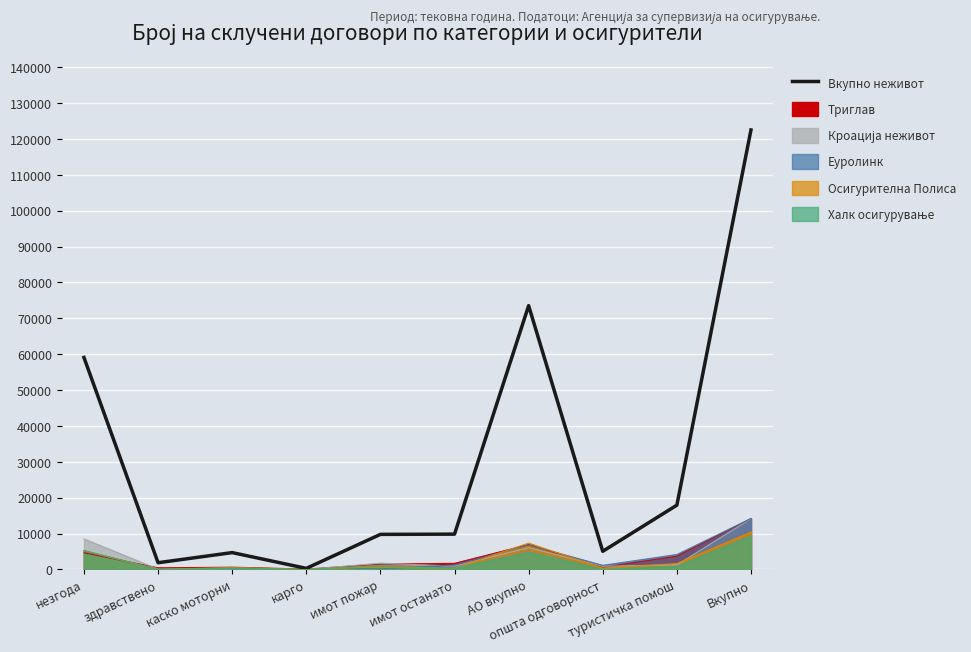

What is the maximum value shown in the chart?

122504